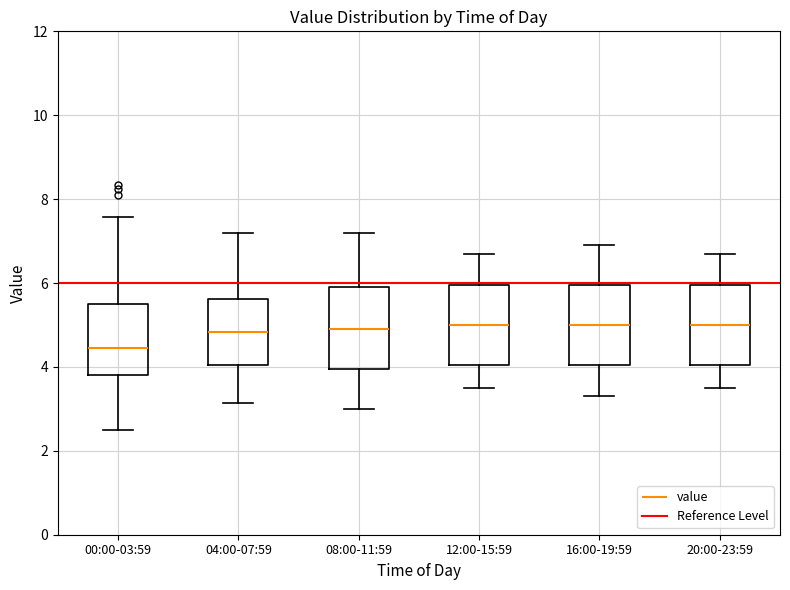

Where is the lower edge of the box for 08:00-11:59 on the y-axis? The values are not printed on the chart, so give them approximately, as read against the axis.

4.0